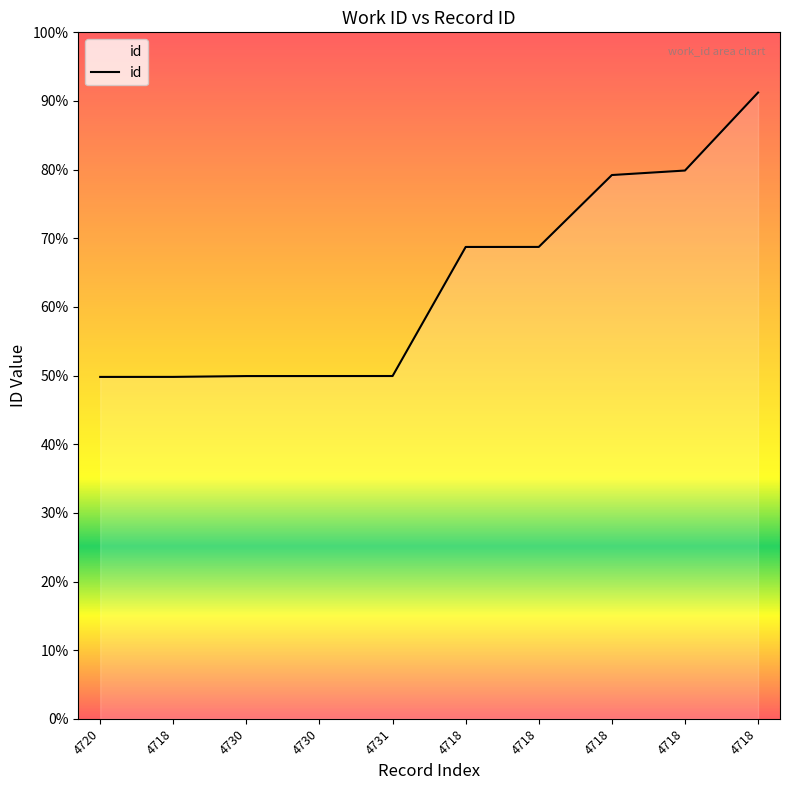

Does the chart display data point markers on the line(s)?

No